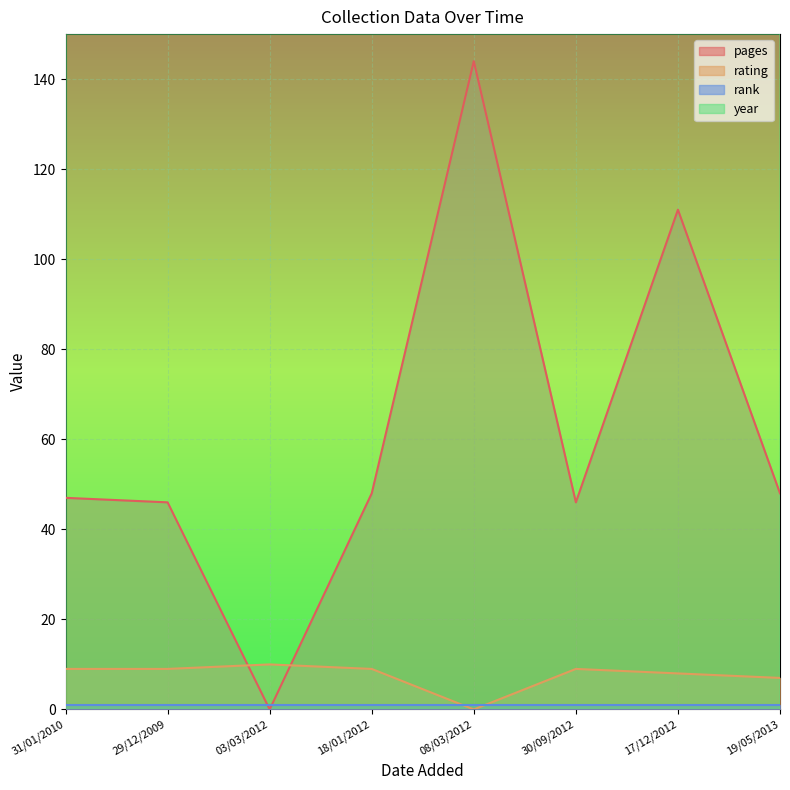

The value of year at 19/05/2013 is 2715. True or false?

False